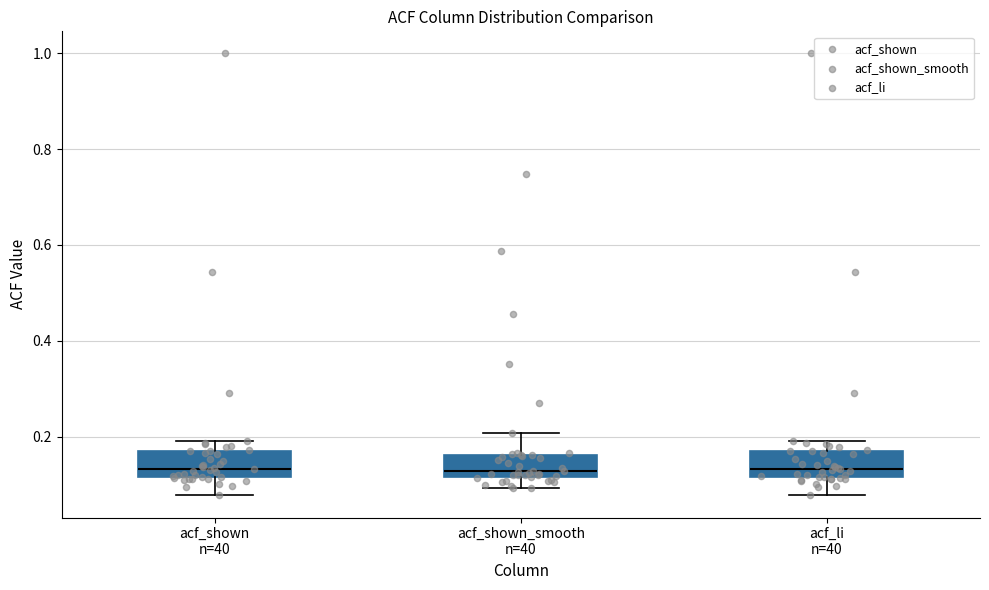

Reading left to right, read every box against the y-axis: the position of its median line, the range the box covers, and the ends of its whiskers. The values are not printed on the chart, so give them approximately, as read against the axis.

acf_shown n=40: median 0.14, box 0.12 to 0.18, whiskers 0.08 to 0.20
acf_shown_smooth n=40: median 0.12 (just above the box's lower edge), box 0.12 to 0.16, whiskers 0.10 to 0.20
acf_li n=40: median 0.14, box 0.12 to 0.18, whiskers 0.08 to 0.20